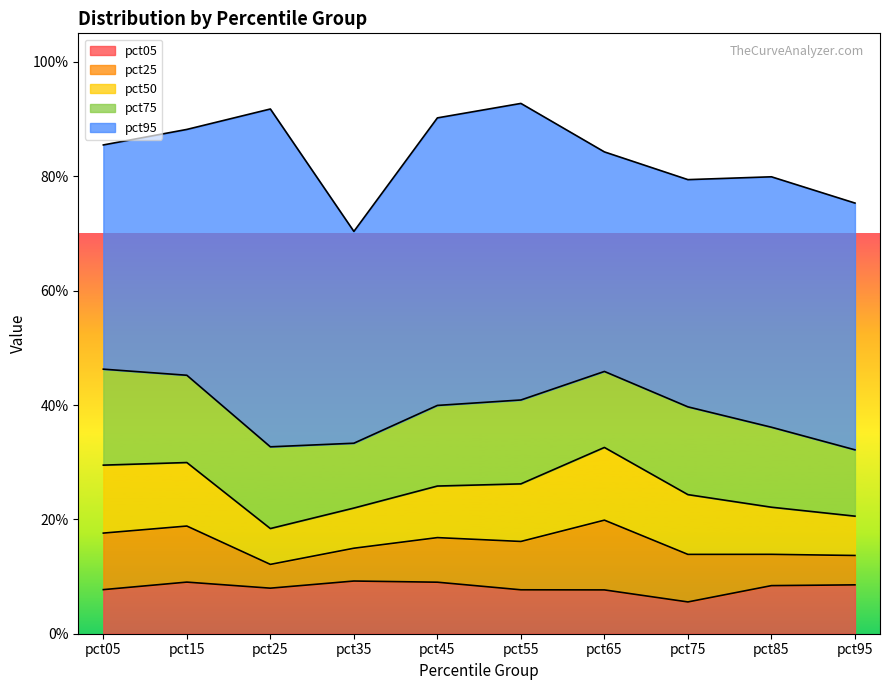

Count the pct50 values in the range 0 to 1.

10